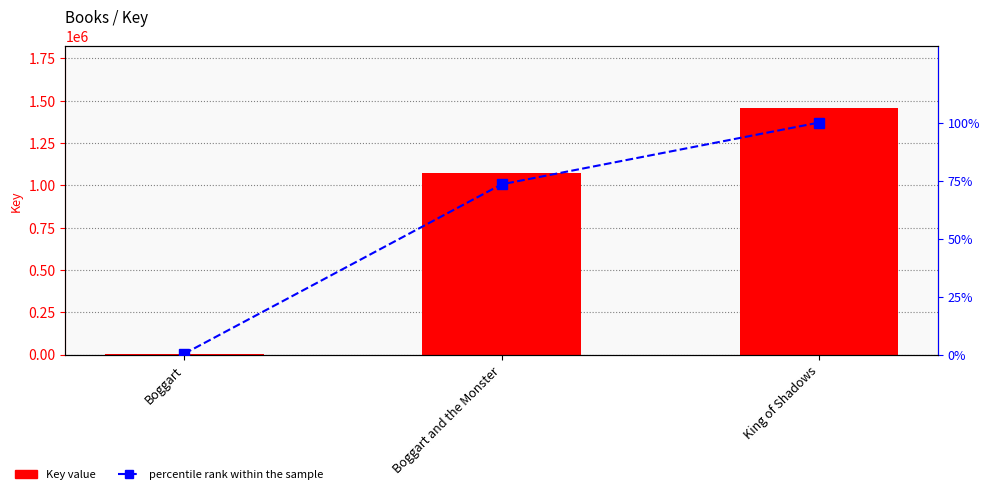

The Key value series shows 1070177.0 at Boggart and the Monster. True or false?

True